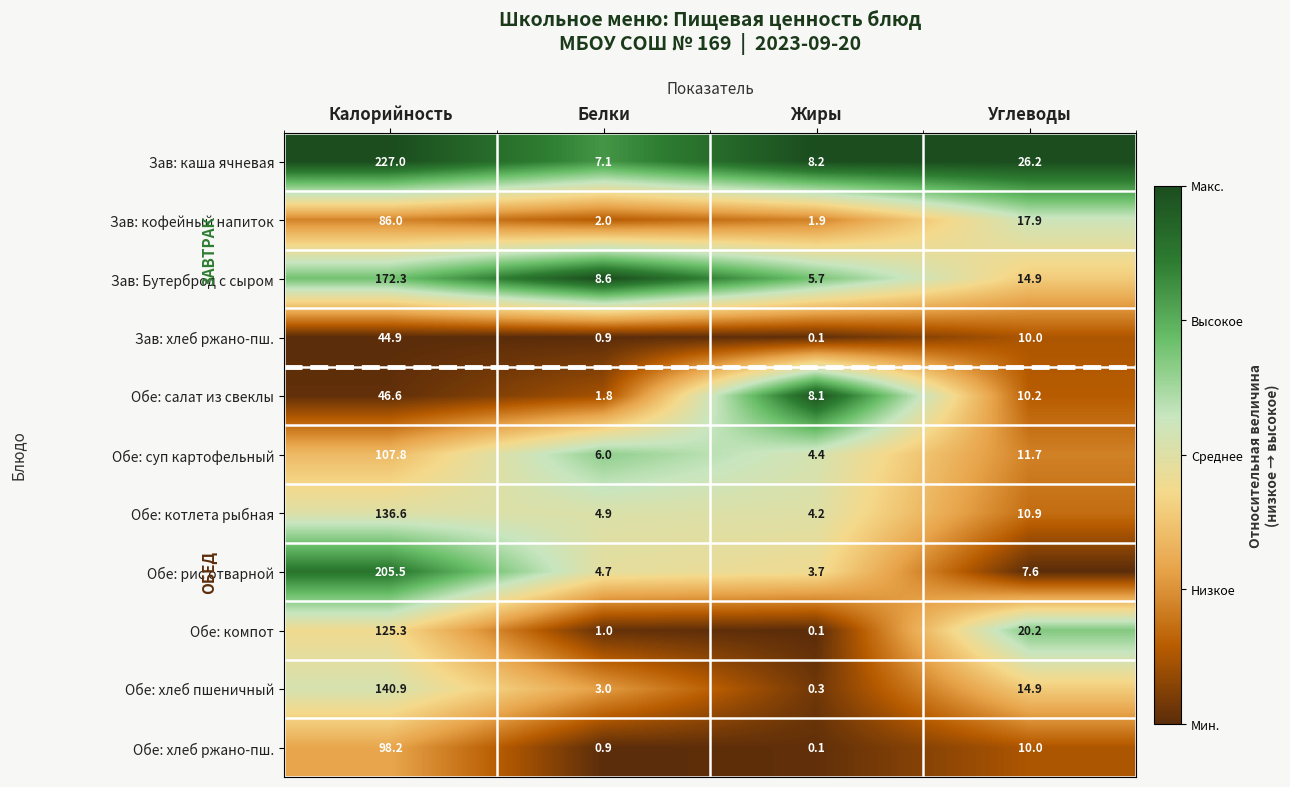

Which series has the largest total across all categories?

Зав: каша ячневая